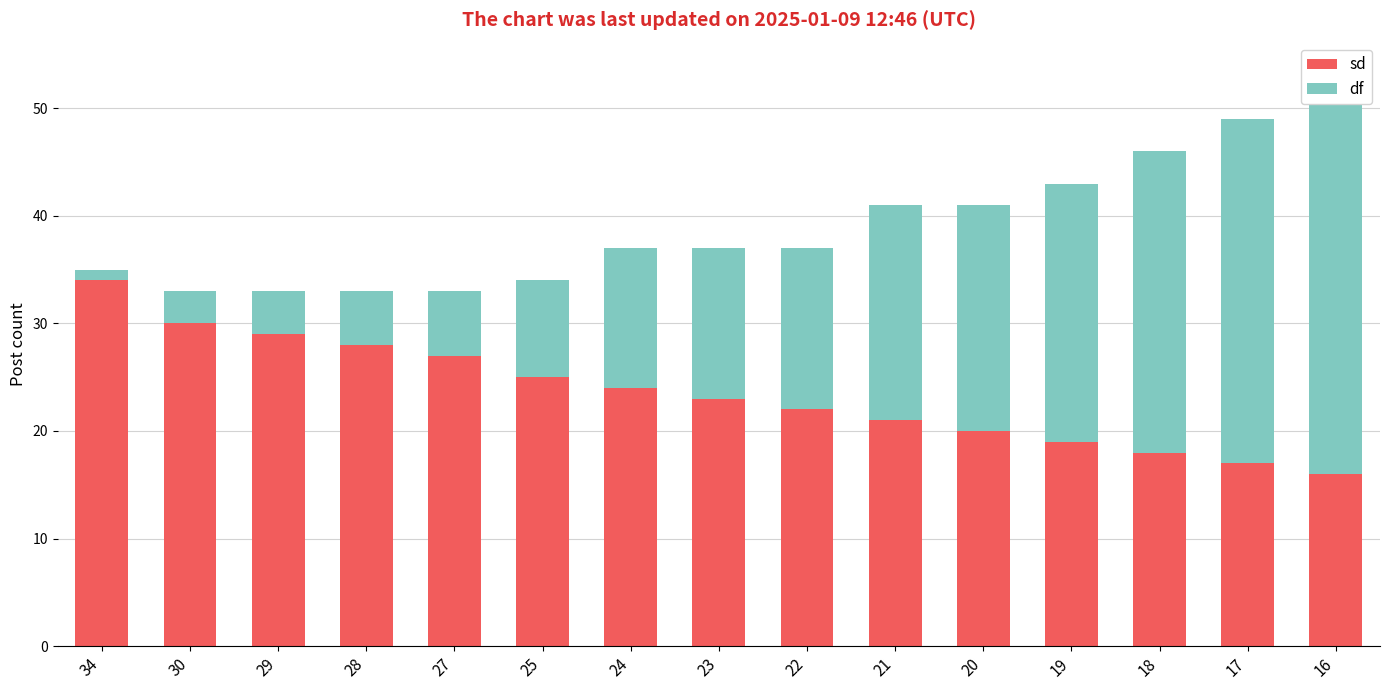

At which label is df closest to 18?

21